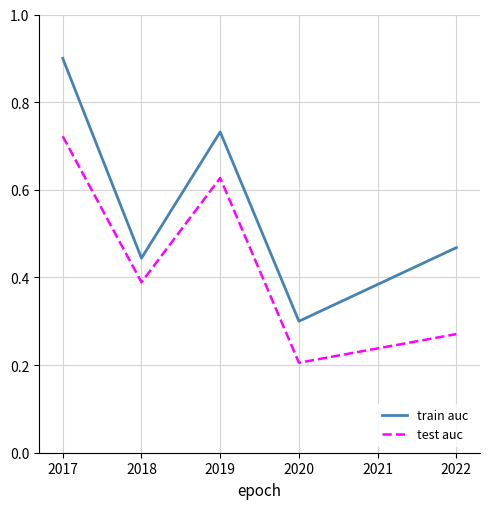

What are all the series names shown in the legend?

train auc, test auc